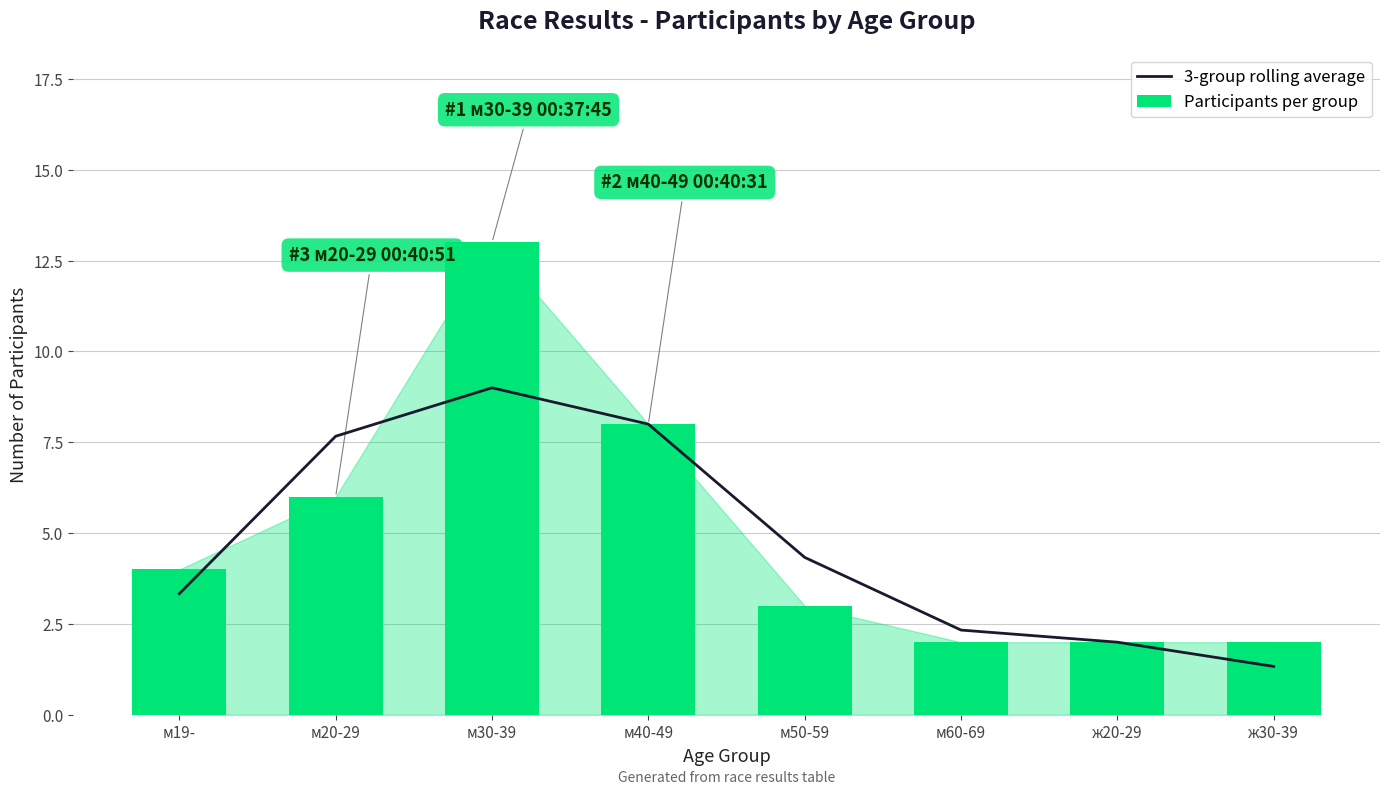

What is the label of the 1st bar from the right?

ж30-39